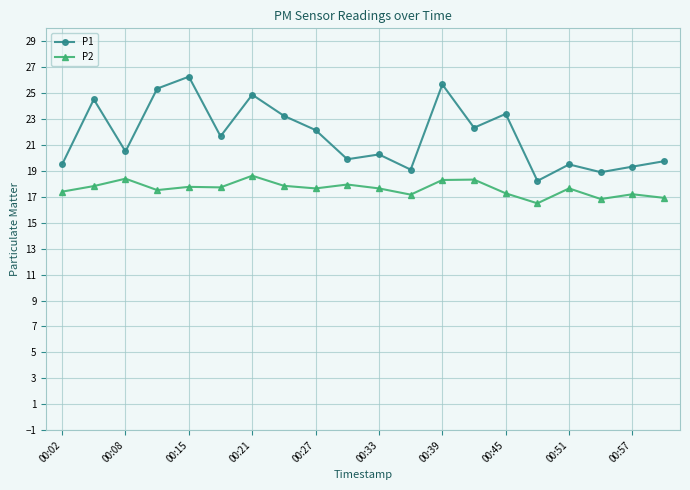

What is the value of the P2 point at the 19th from the left?

17.2